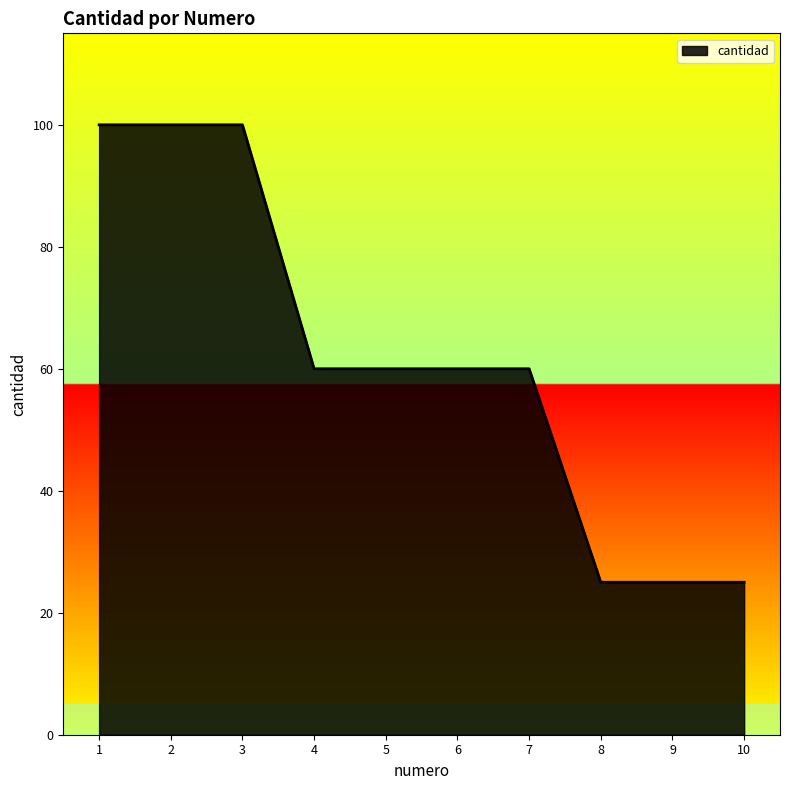

True or false: the data shows 25 at 8.

True